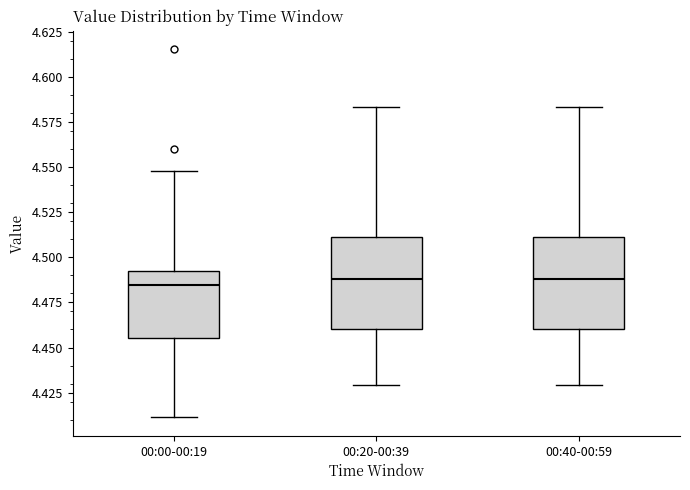

Where does the upper whisker of the box for 00:20-00:39 end on the y-axis? The values are not printed on the chart, so give them approximately, as read against the axis.

4.585